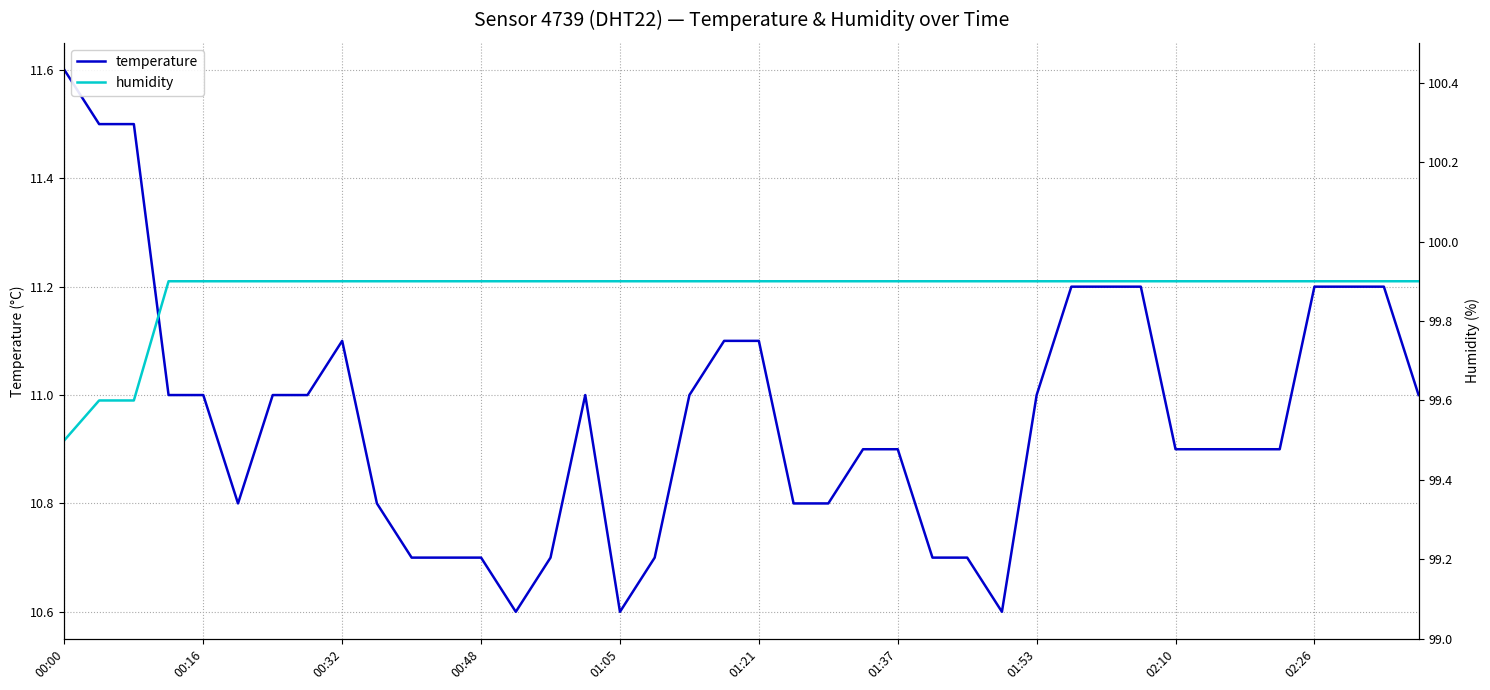

List the series in order of their peak value, highest first.

humidity, temperature